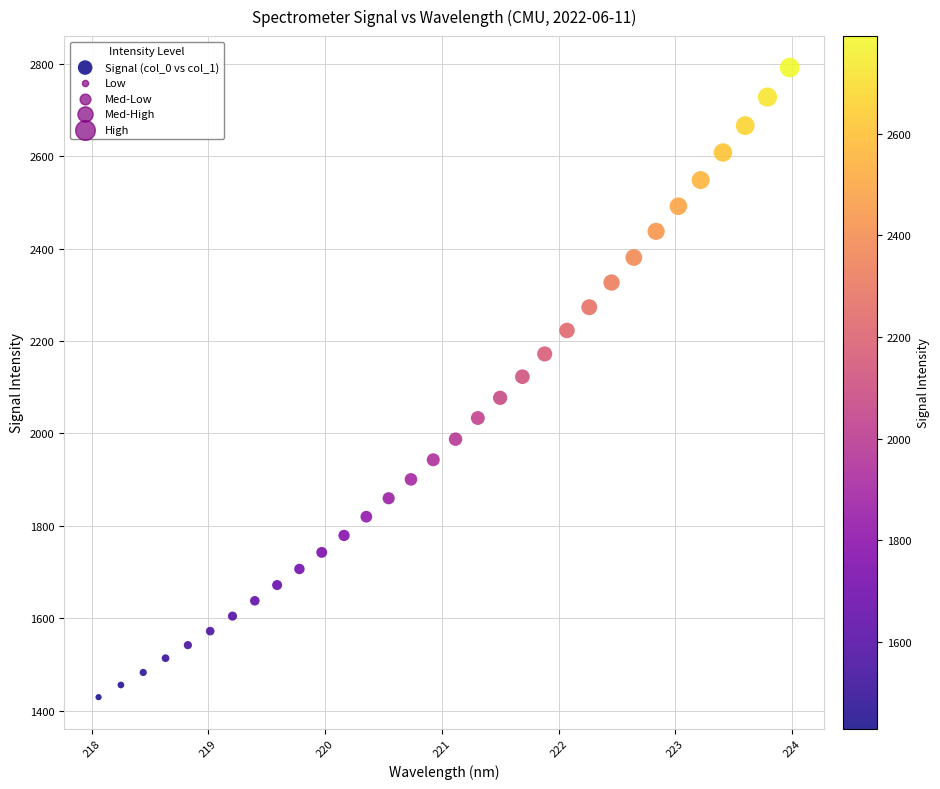

What is the range of X values (max minus min)?

5.9